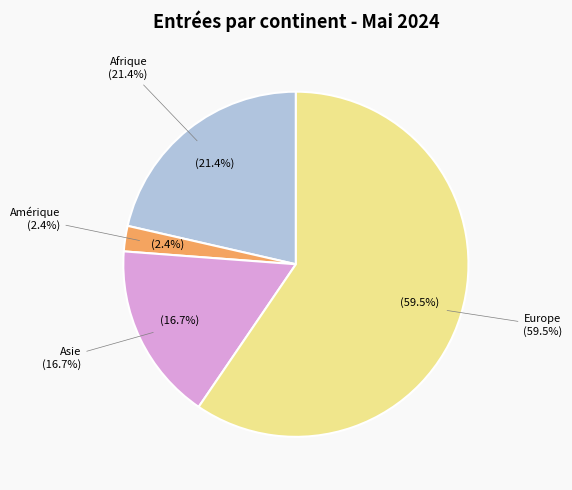

The Océanie slice represents 0% of the pie. True or false?

True